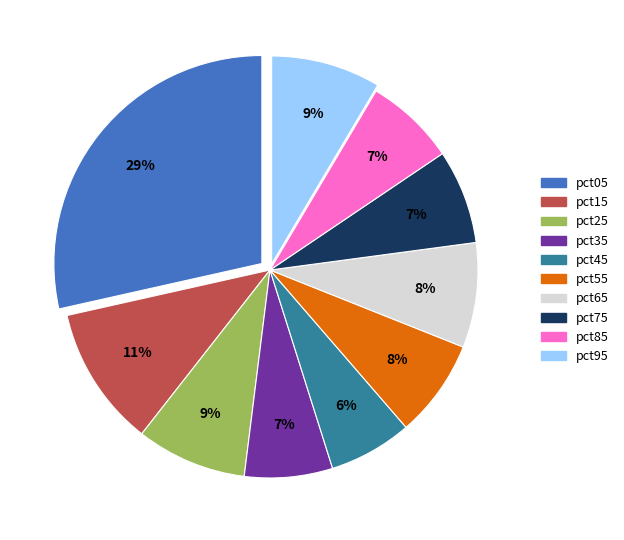

Is there a majority slice in this chart?

No